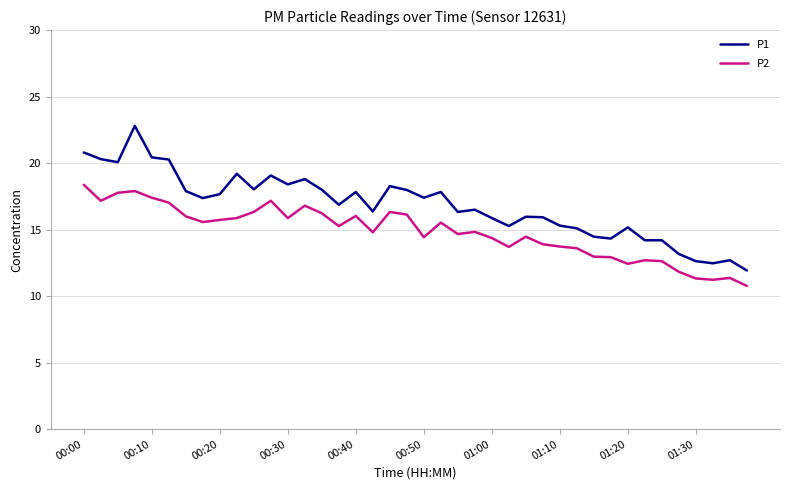

What is the maximum value shown in the chart?

22.8